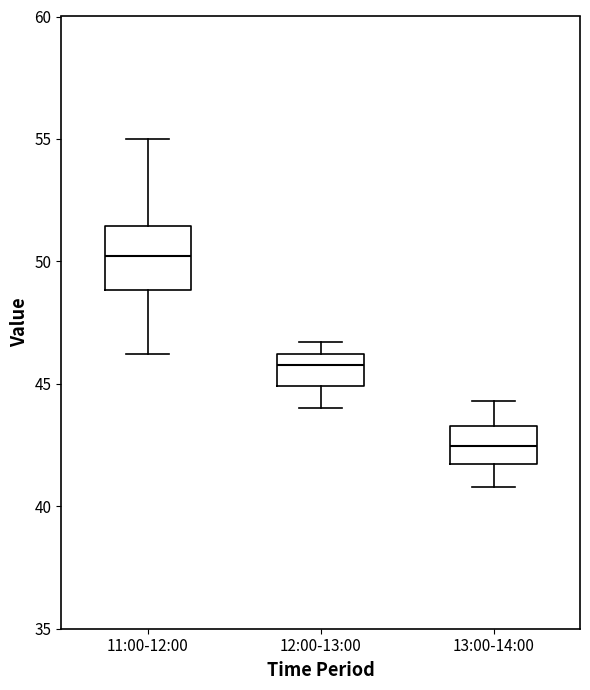

Reading left to right, transcribe this box plot: for each box, give where its median line is, the range the box spans, and where its two whiskers end, as read against the y-axis. The values are not printed on the chart, so give them approximately, as read against the axis.

11:00-12:00: median 50.0, box 49.0 to 51.5, whiskers 46.0 to 55.0
12:00-13:00: median 46.0 (just below the box's upper edge), box 45.0 to 46.0, whiskers 44.0 to 46.5
13:00-14:00: median 42.5, box 41.5 to 43.5, whiskers 41.0 to 44.5